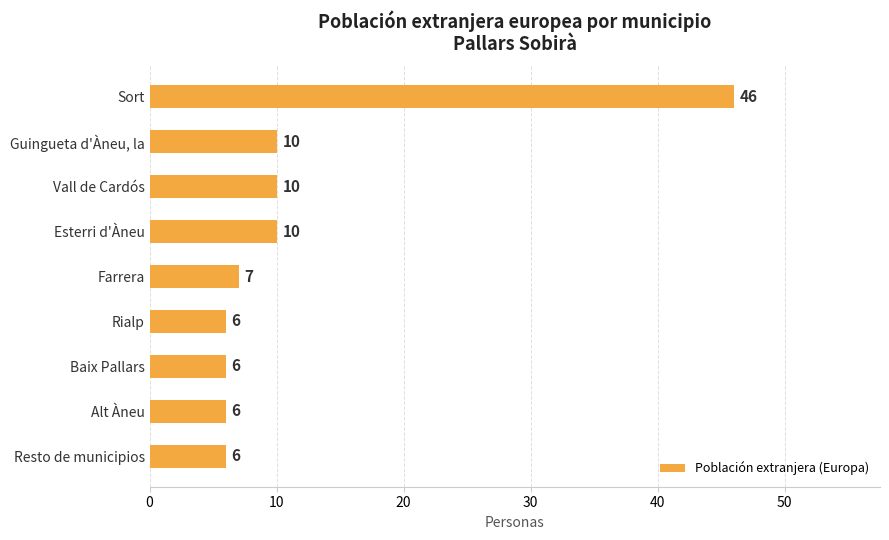

The chart shows a value of 2 at Baix Pallars. True or false?

False